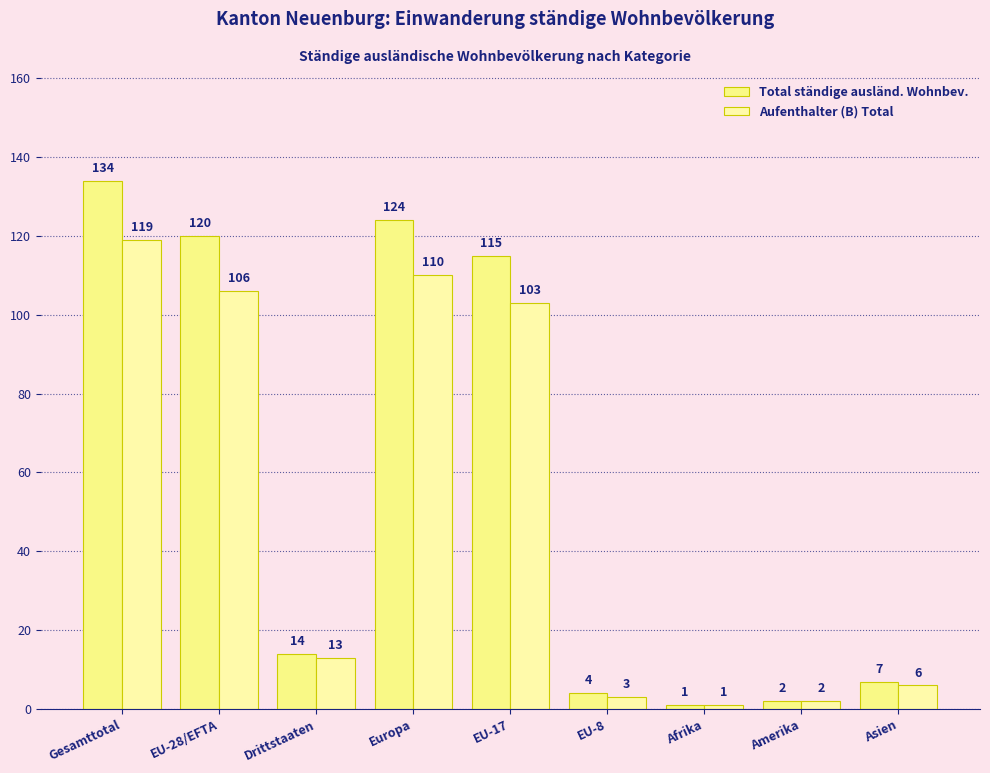

True or false: Total ständige ausländ. Wohnbev. has a value of 7 at Drittstaaten.

False